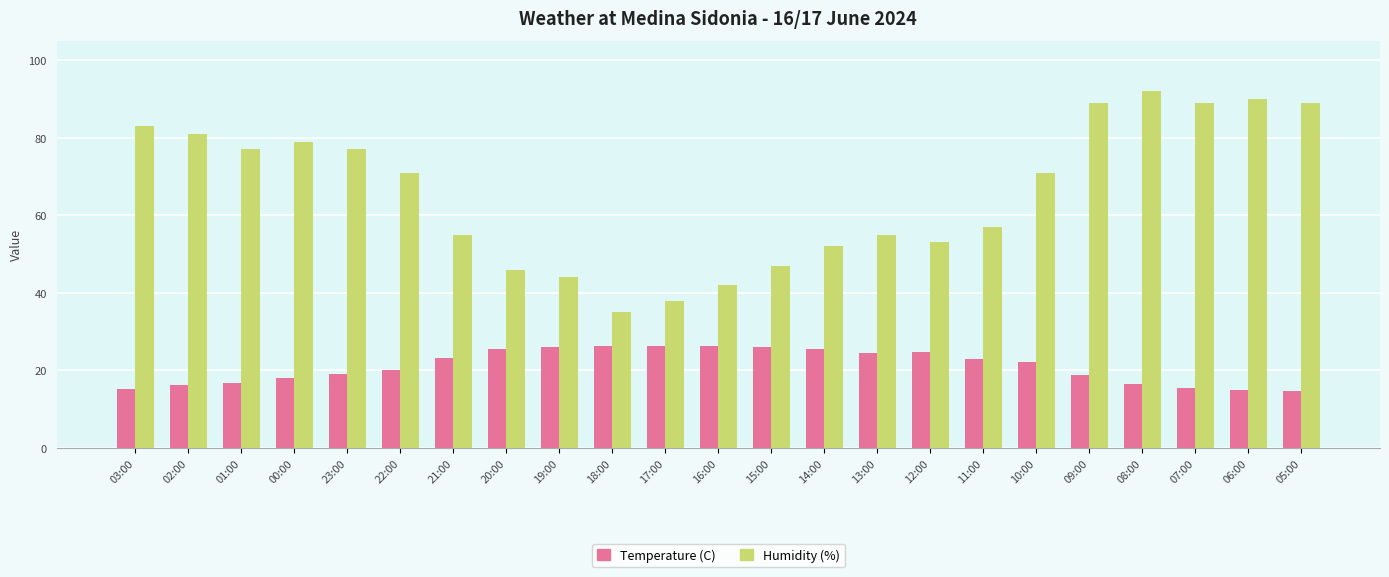

Between 13:00 and 06:00, which series saw the biggest shift?

Humidity (%)